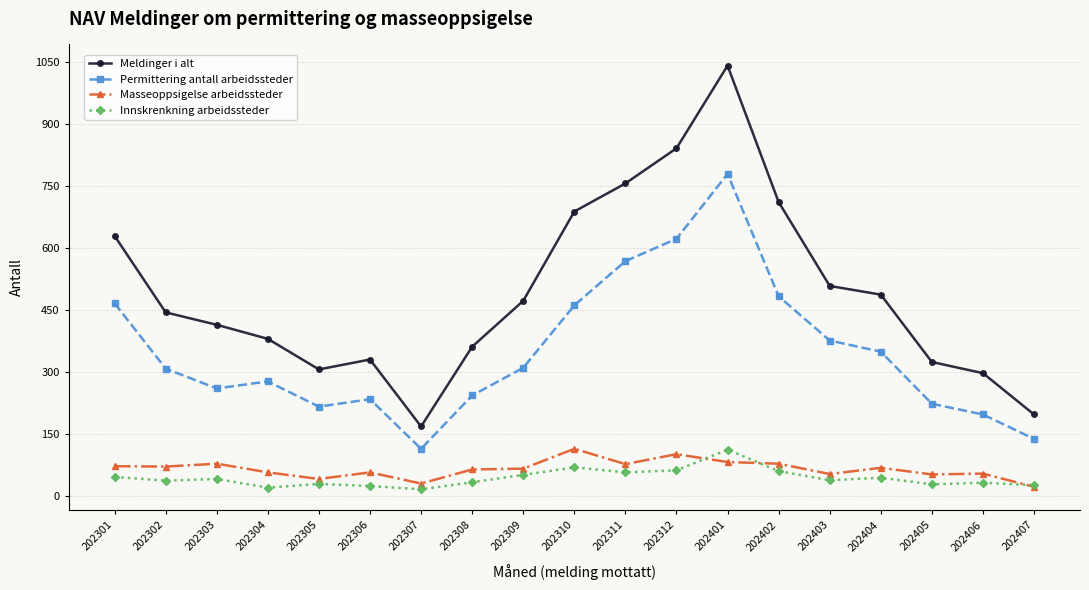

Is the value of Meldinger i alt at 202401 greater than the value of Masseoppsigelse arbeidssteder at 202312?

Yes